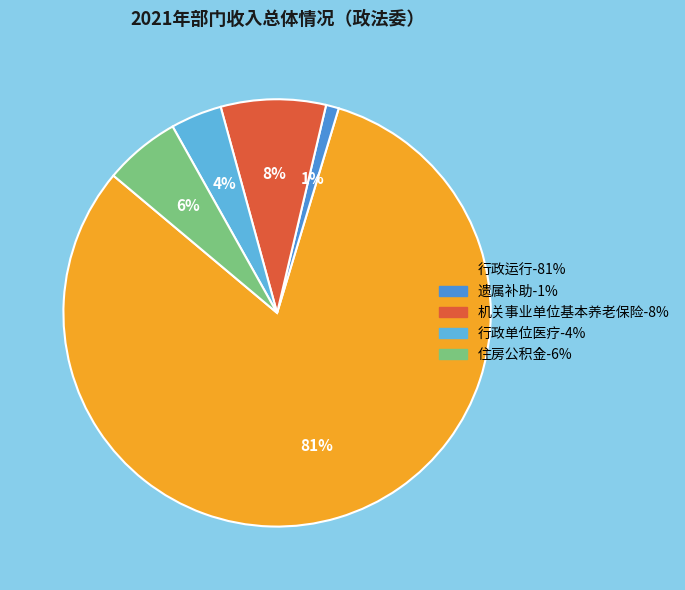

Is the sum of 住房公积金 and 机关事业单位基本养老保险 greater than half?

No